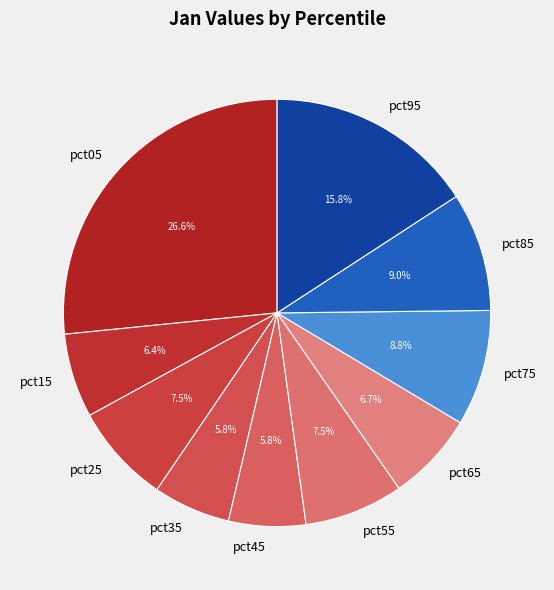

To the nearest percent, what percentage of the pie is pct95?

16%